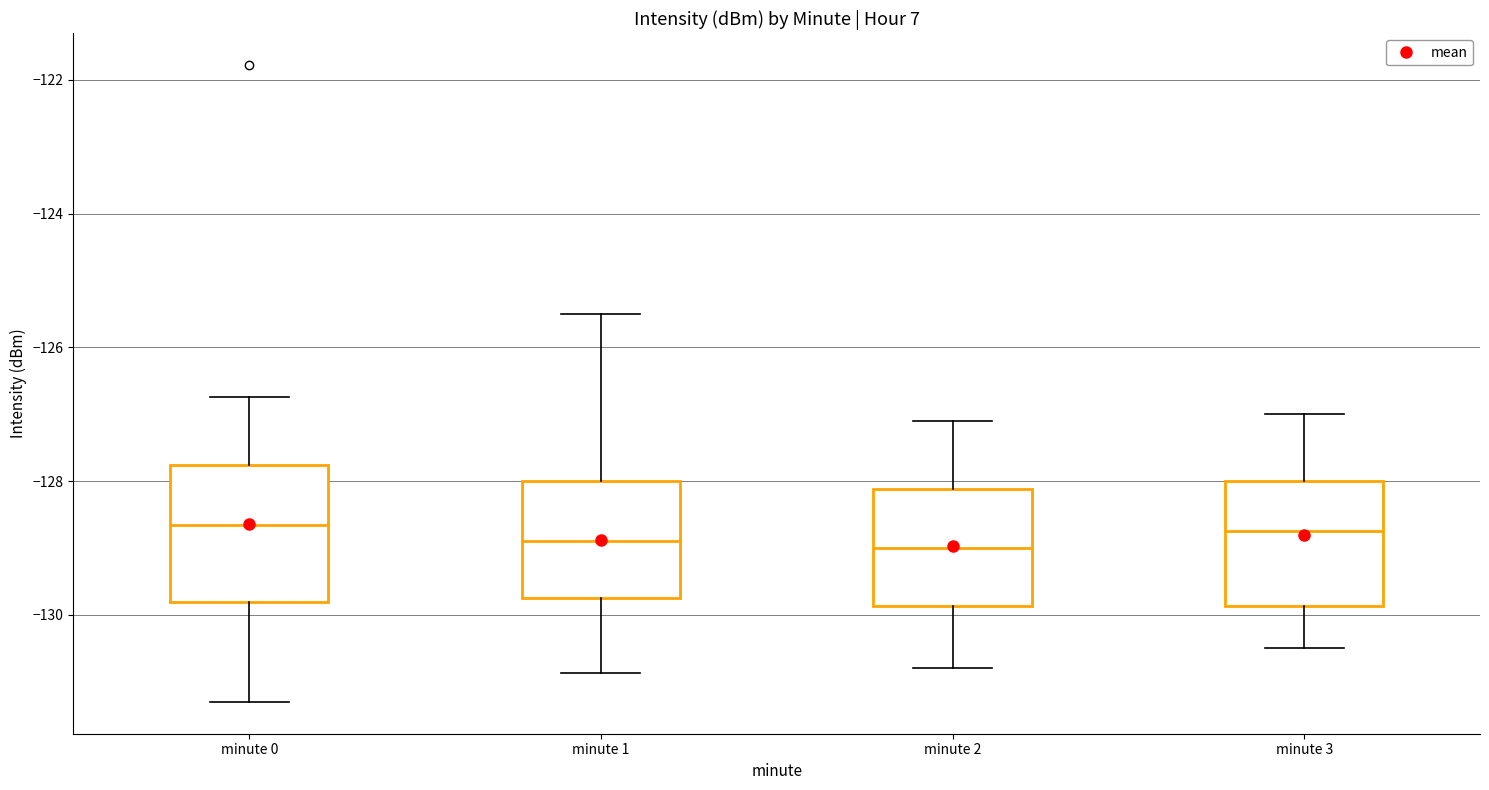

Reading left to right, transcribe this box plot: for each box, give where its median line is, the range the box spans, and where its two whiskers end, as read against the y-axis. The values are not printed on the chart, so give them approximately, as read against the axis.

minute 0: median -128.6, box -129.8 to -127.8, whiskers -131.4 to -126.8
minute 1: median -128.8, box -129.8 to -128.0, whiskers -130.8 to -125.4
minute 2: median -129.0, box -129.8 to -128.2, whiskers -130.8 to -127.0
minute 3: median -128.8, box -129.8 to -128.0, whiskers -130.4 to -127.0